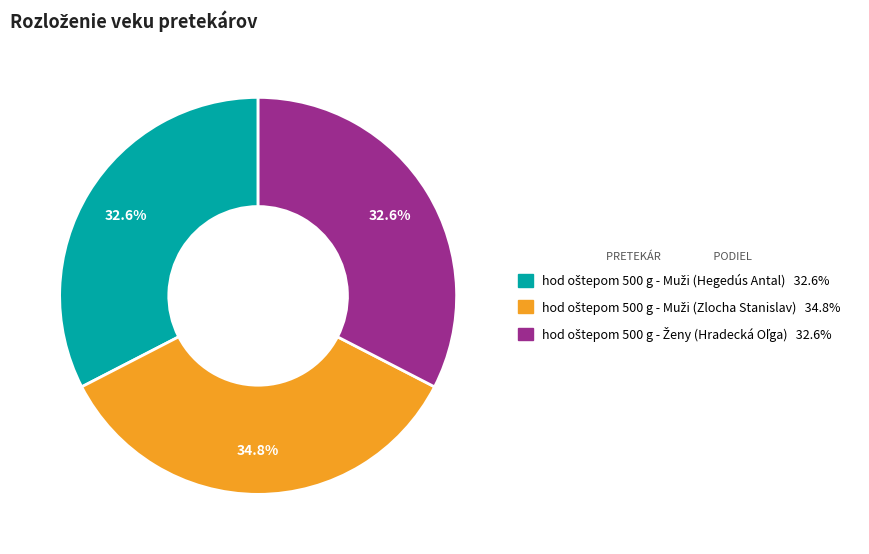

Does any single category account for the majority?

No